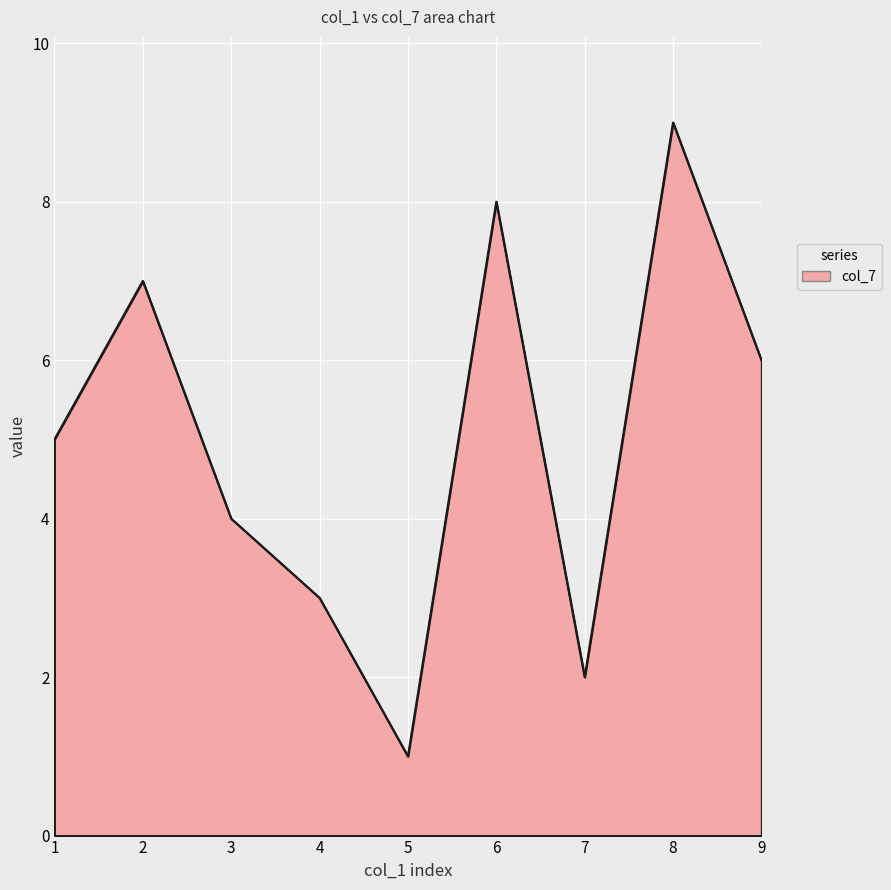

What is the difference between the maximum and minimum values?

8